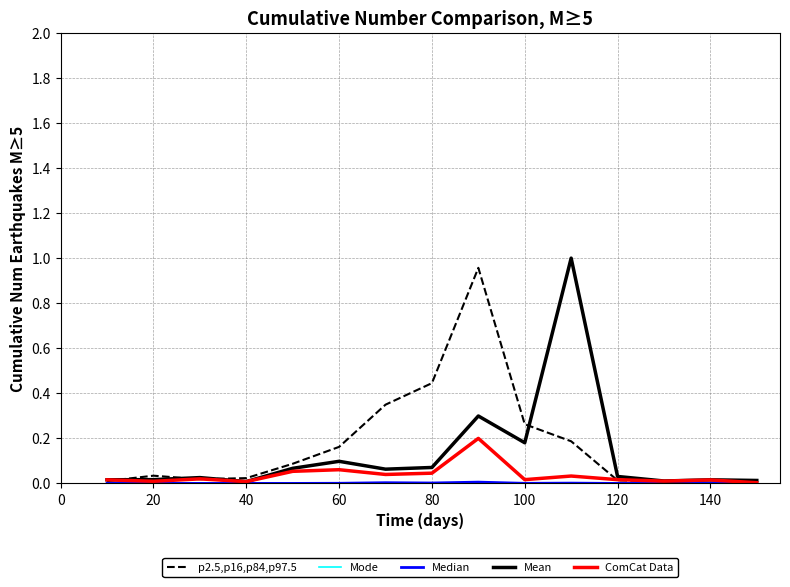

True or false: Mean has a value of 0.1 at 60.

True